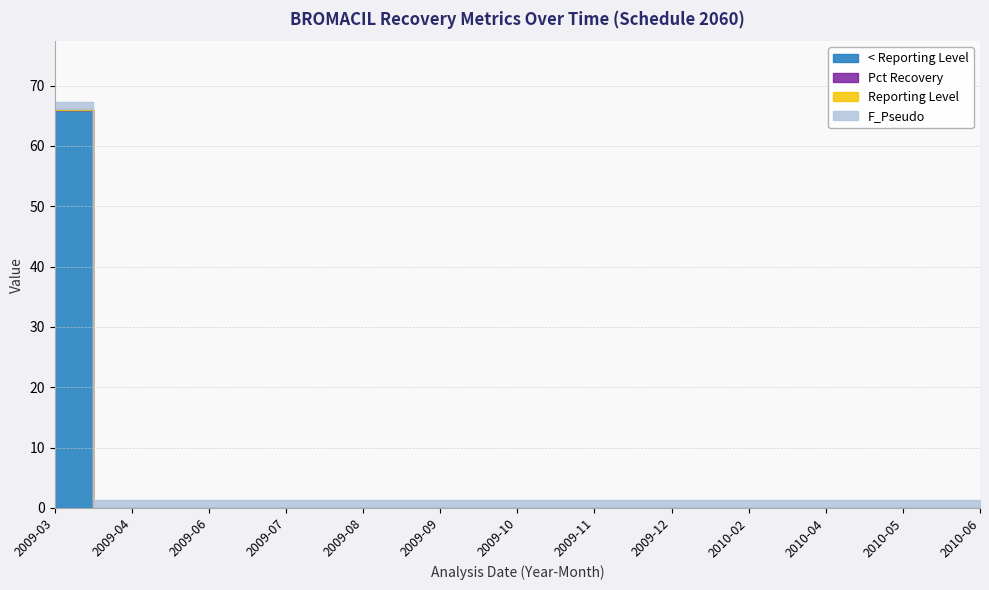

The F_Pseudo series shows 0.8 at 2009-11. True or false?

False